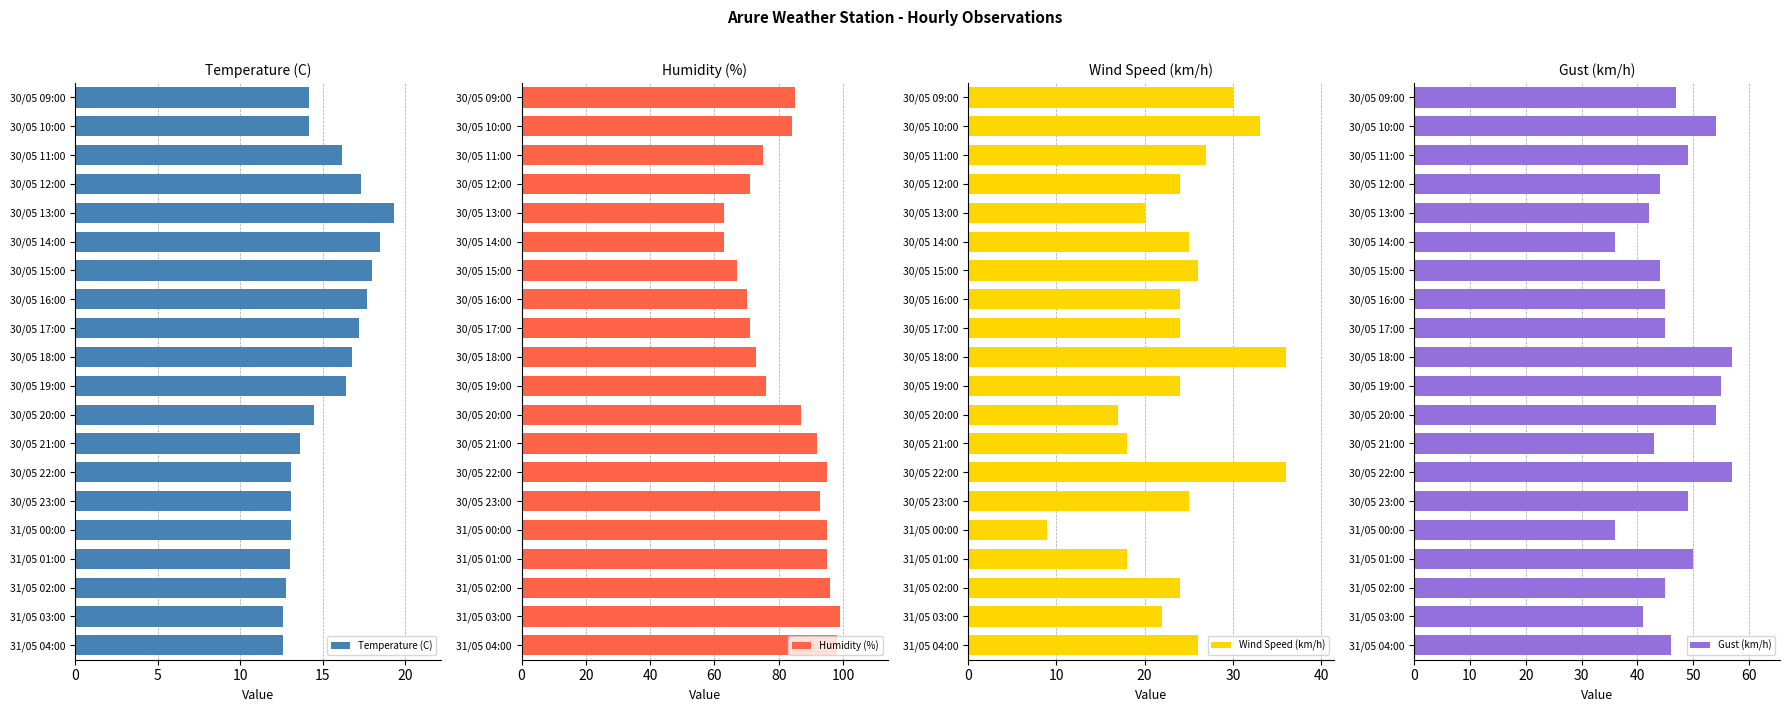

What is the average value of the Wind Speed (km/h) series?

24